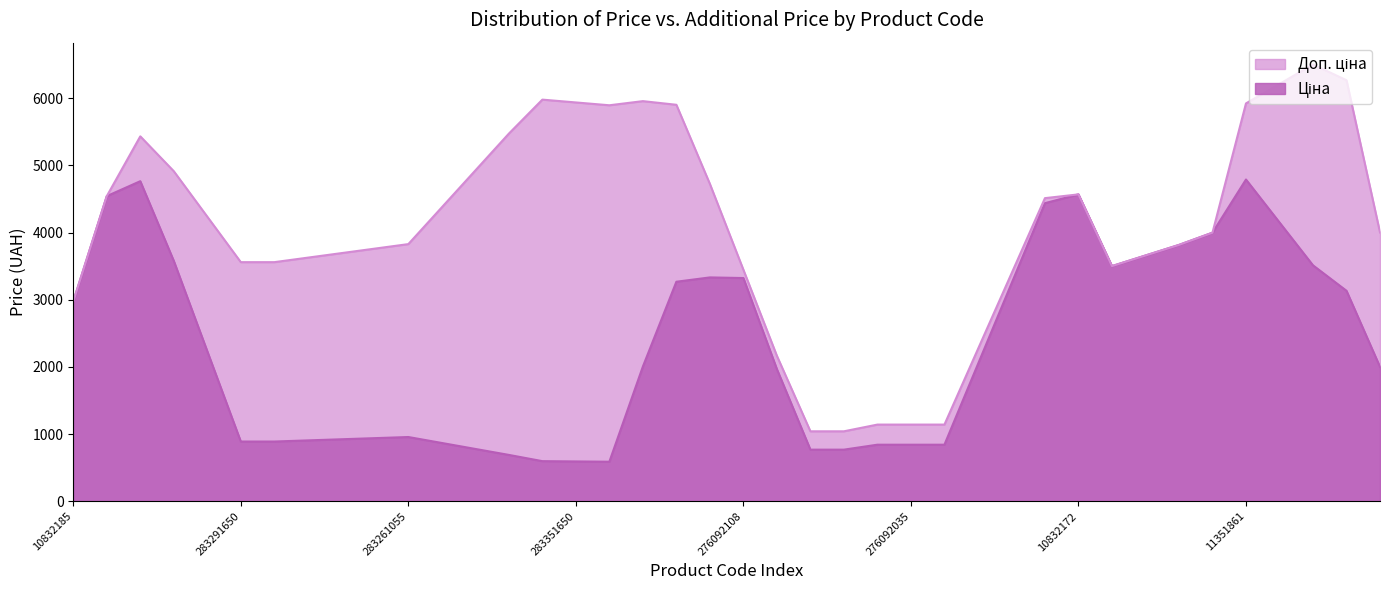

What is the spread (max minus min) of values at 283351650?

5343.2